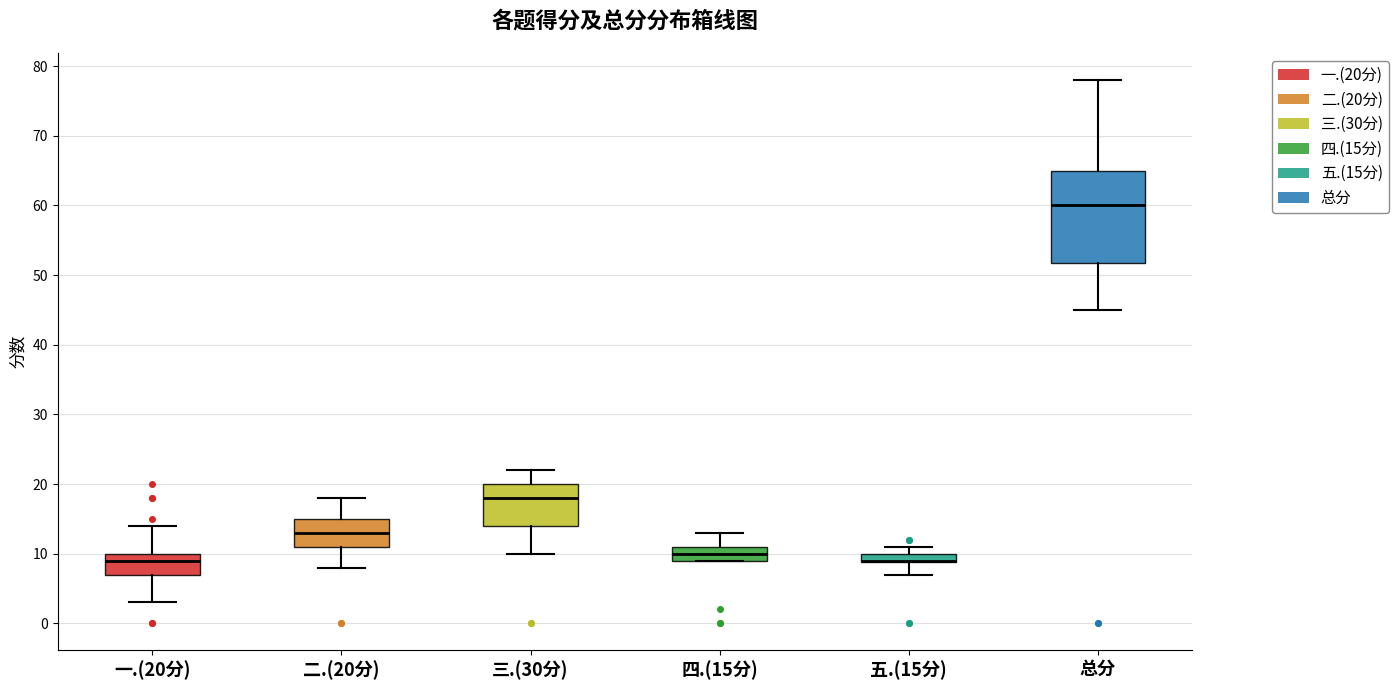

Comparing the boxes themselves (not the whiskers), which one is the tallest?

总分